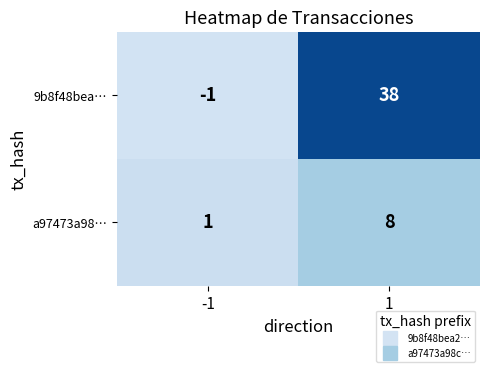

What is the greatest value displayed?

38